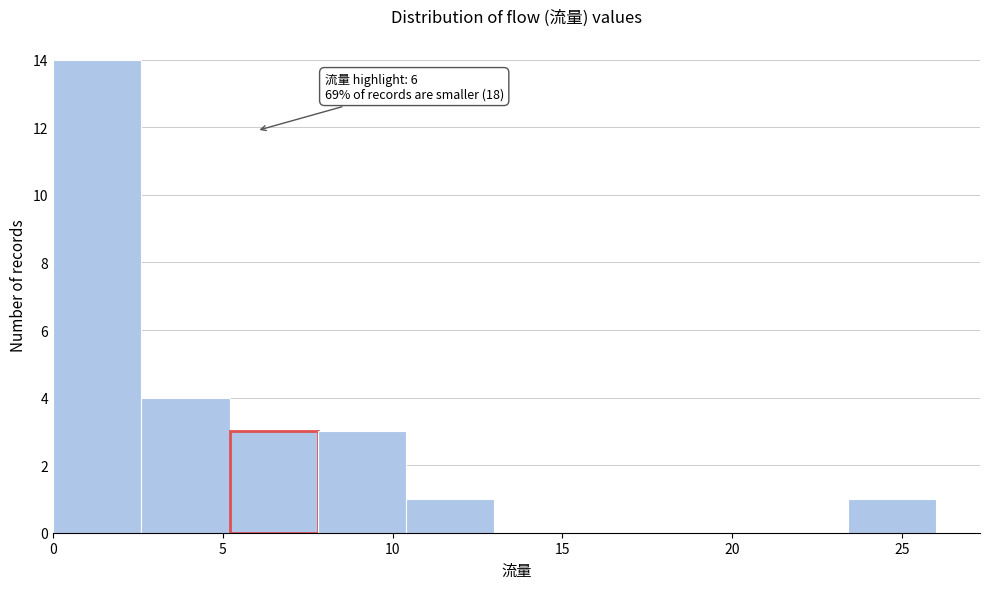

Over which range of the x-axis is the bar tallest?

0.0 to 2.6